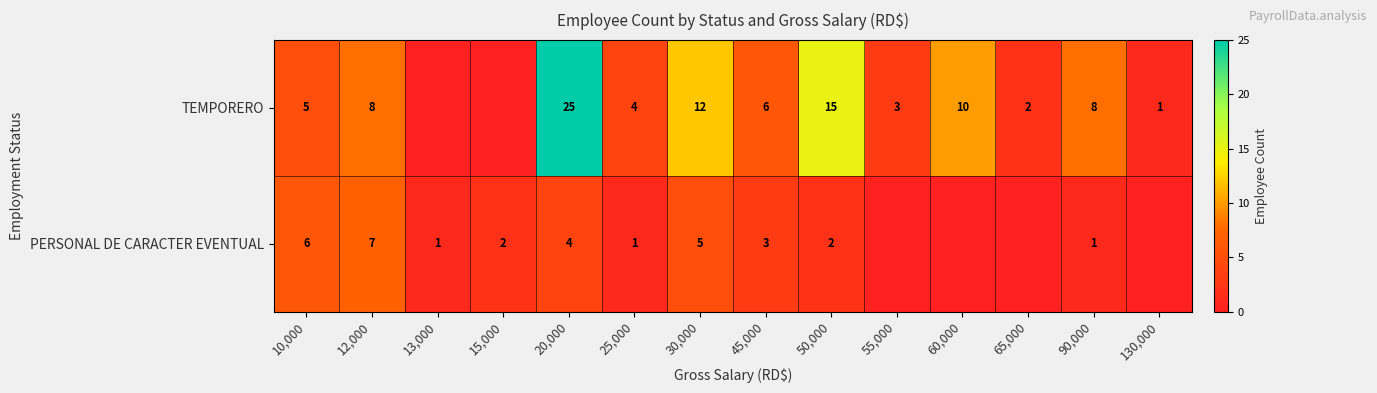

True or false: PERSONAL DE CARACTER EVENTUAL has a value of 6 at 20,000.

False